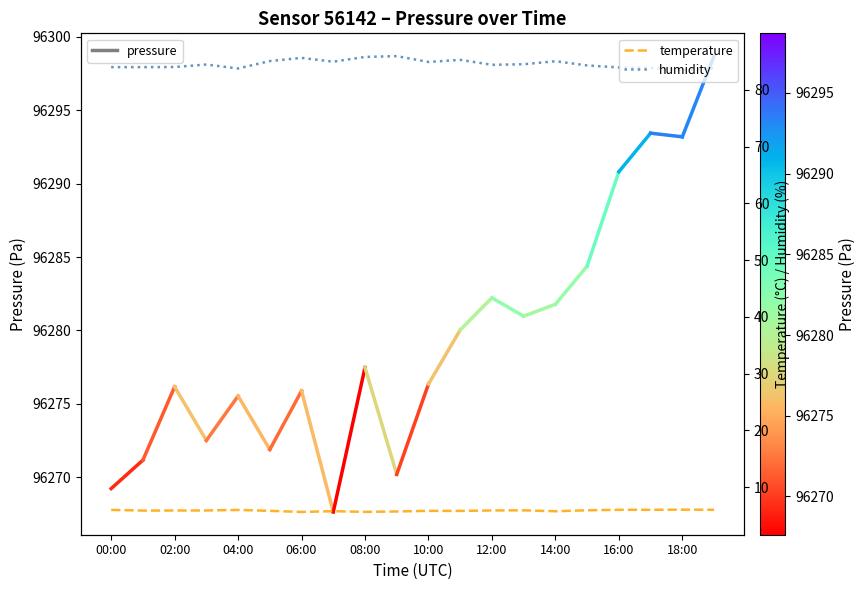

At which label does temperature reach its peak?

18:00